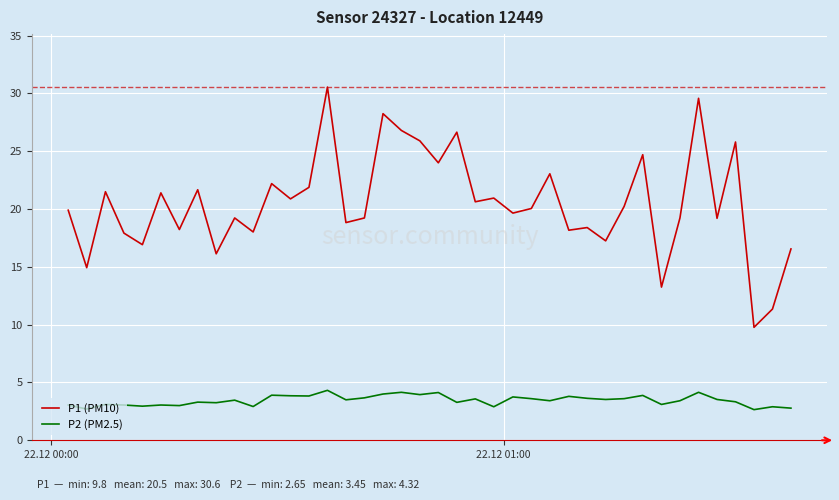

True or false: P2 (PM2.5) and P1 (PM10) cross at least once.

False